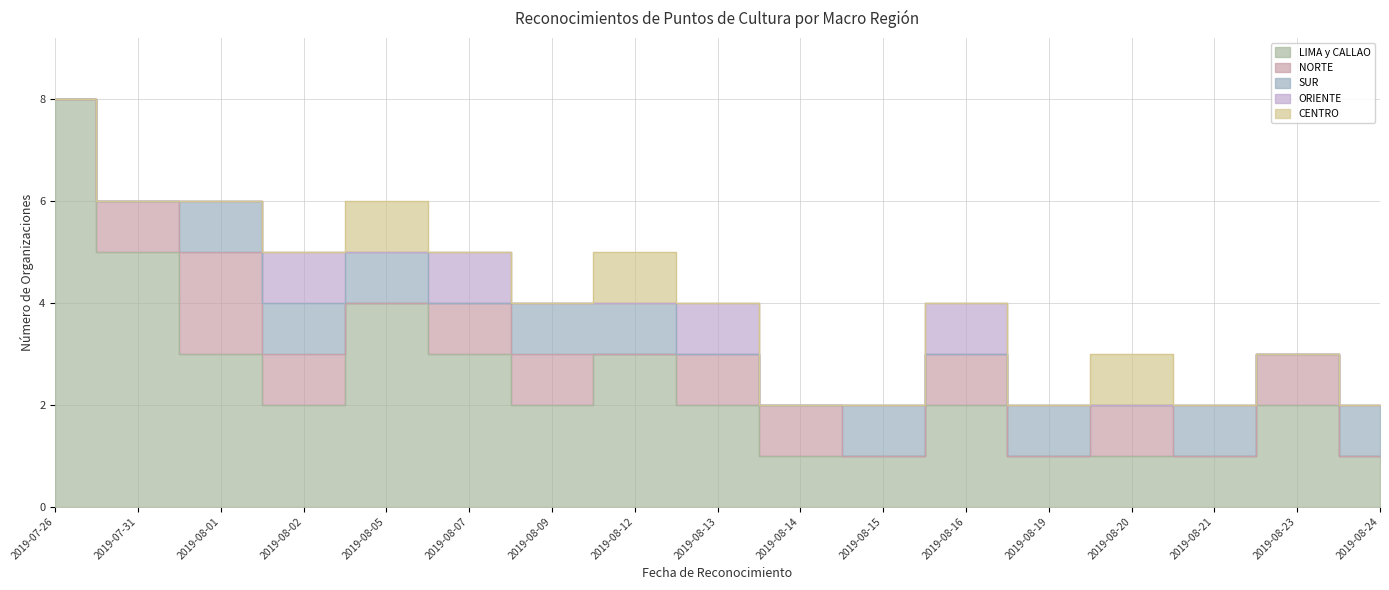

Which category has the highest value in the ORIENTE series?

2019-08-02